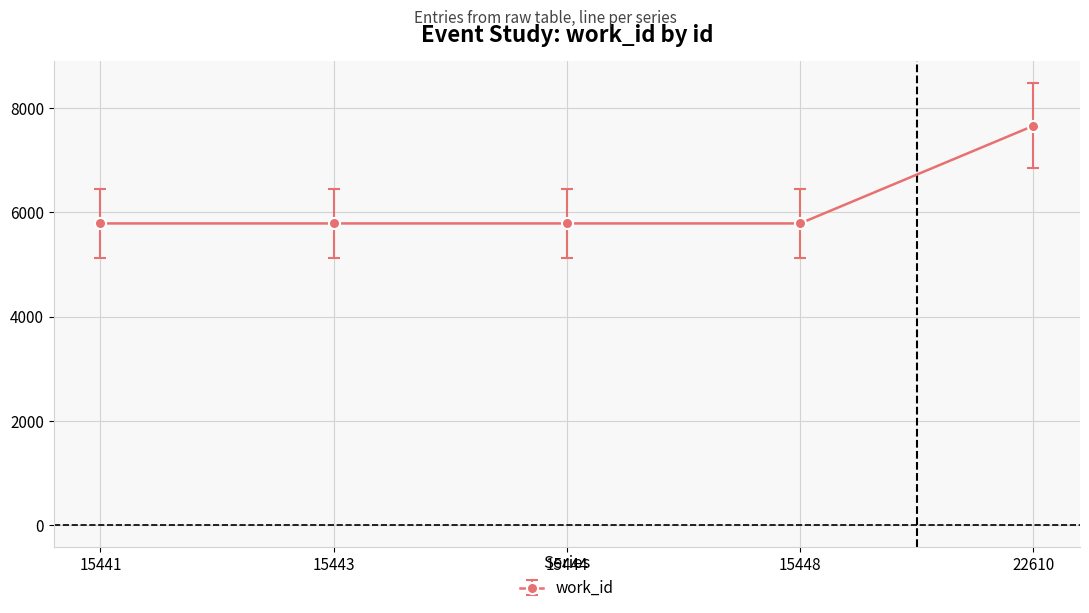

What is the minimum value shown in the chart?

5787